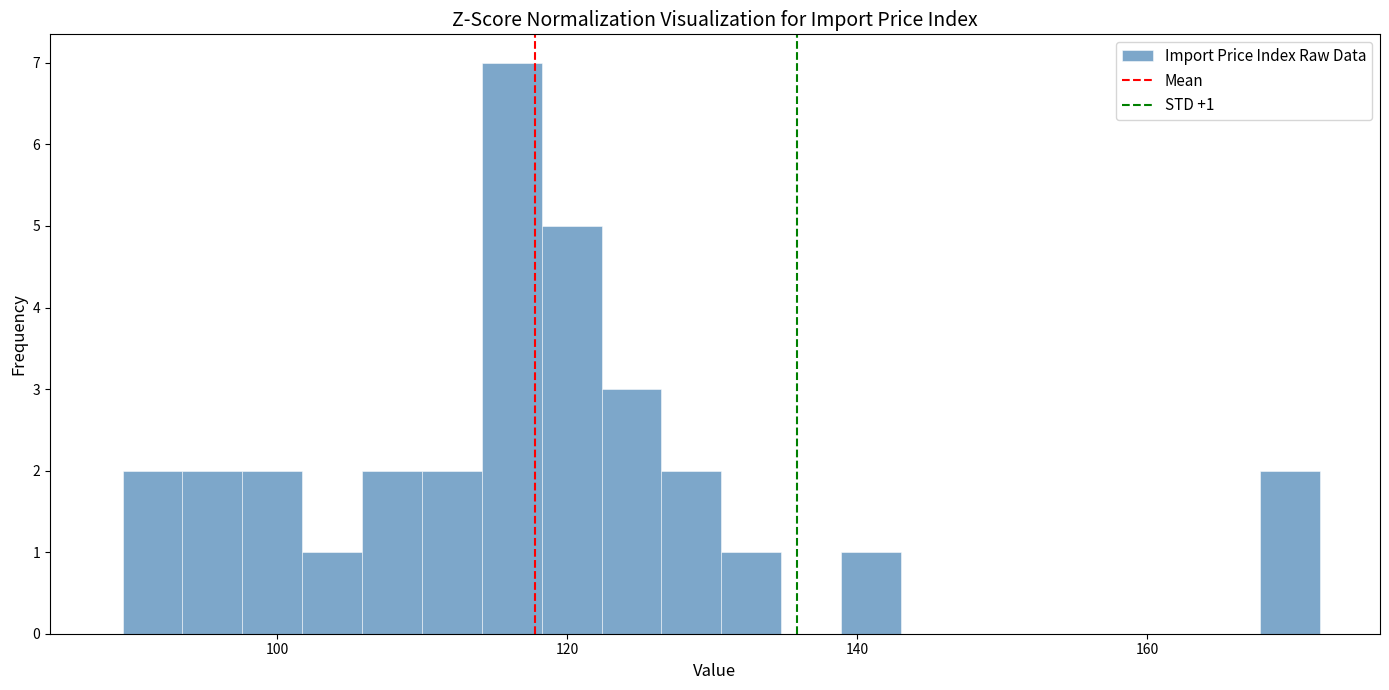

Read against the x-axis, roughly where is the centre of the tallest bar?

116